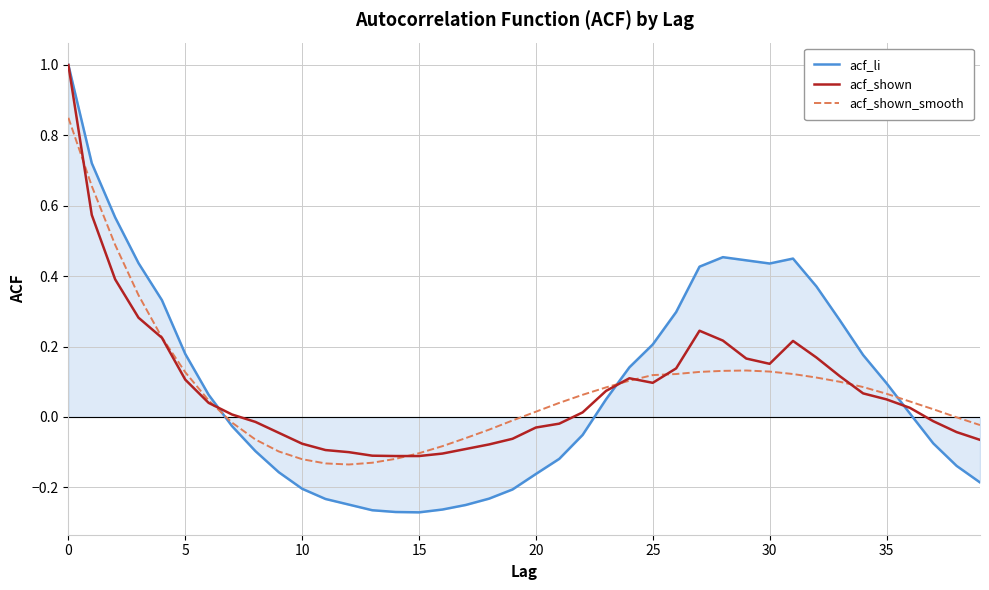

Which series has the widest spread of values?

acf_li